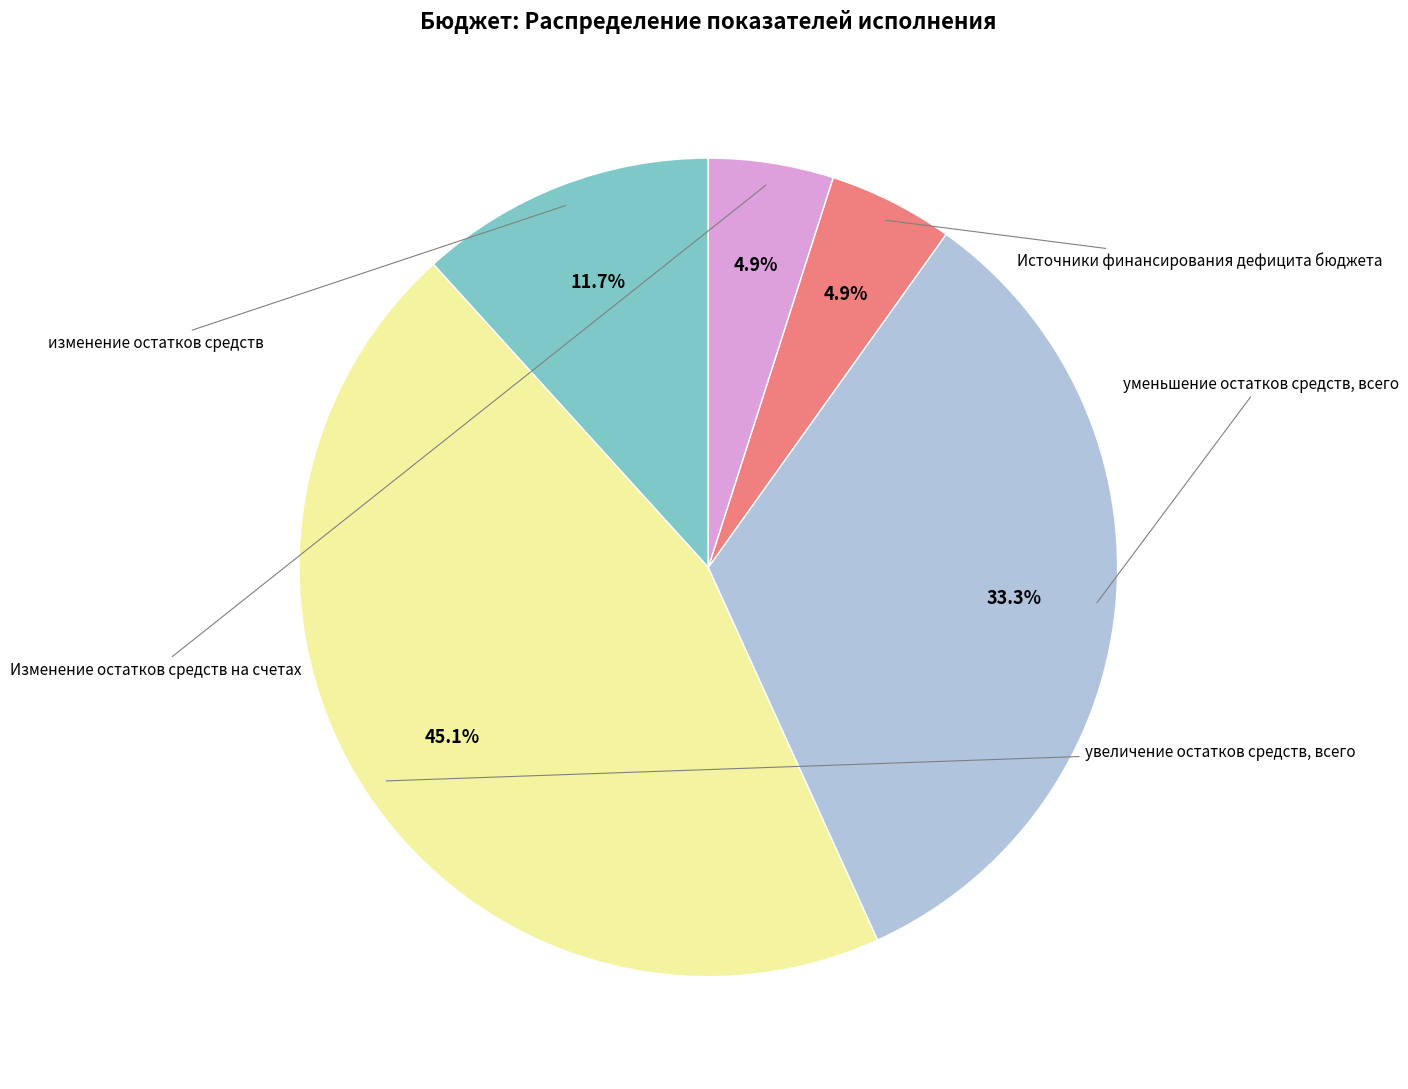

Rank the categories by value from lowest to highest.

Источники финансирования дефицита бюджета, Изменение остатков средств на счетах, изменение остатков средств, уменьшение остатков средств, всего, увеличение остатков средств, всего